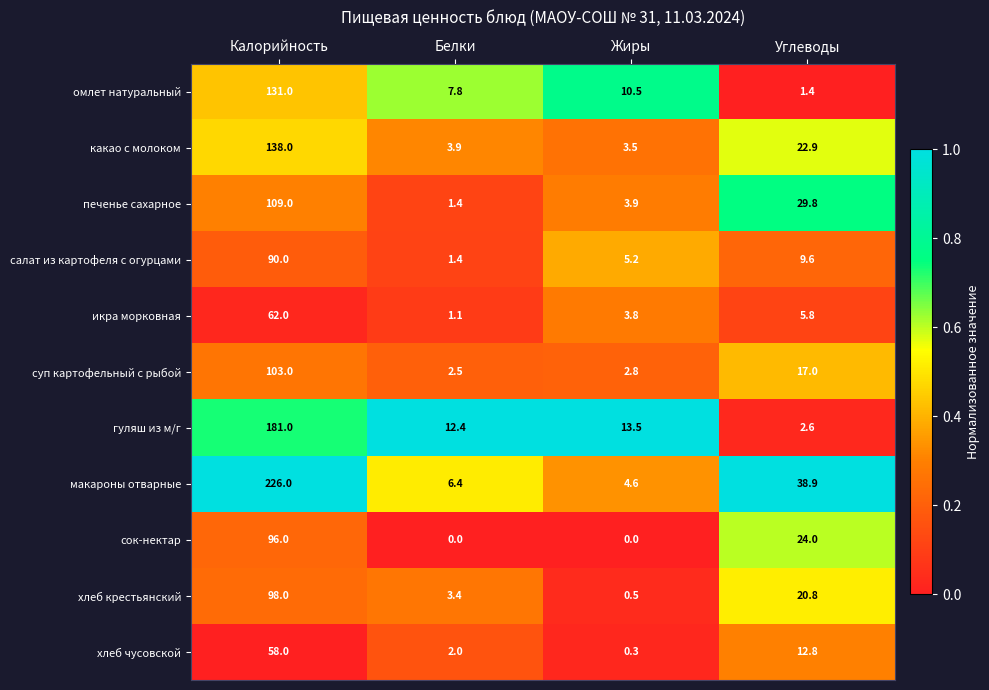

What is the minimum value for суп картофельный с рыбой?

2.5